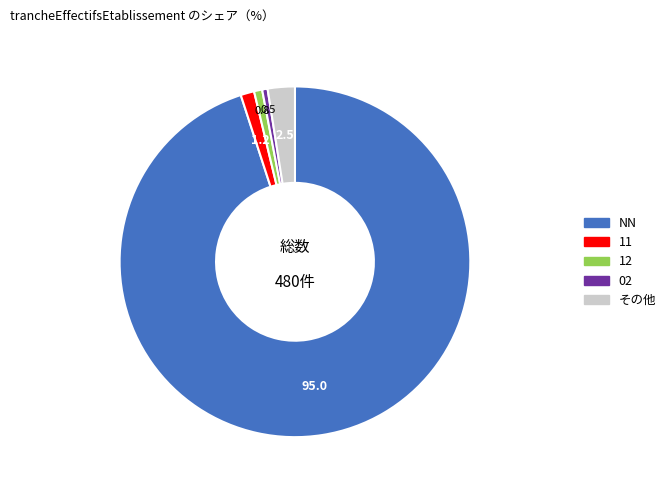

Count the number of slices in the pie.

5